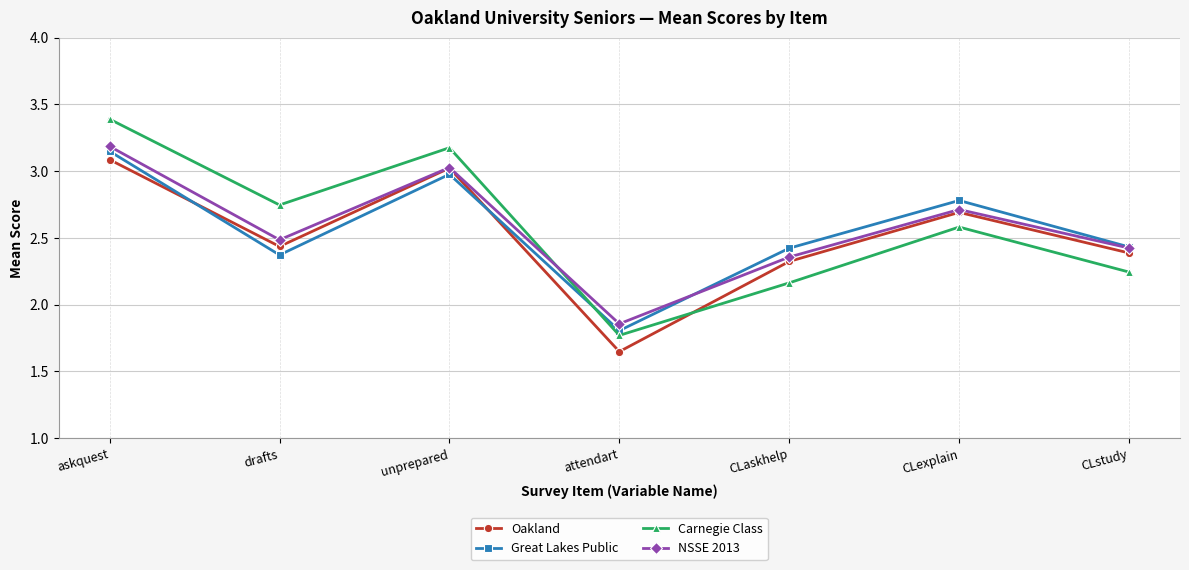

After their last crossing, which series has the higher values: NSSE 2013 or Carnegie Class?

NSSE 2013